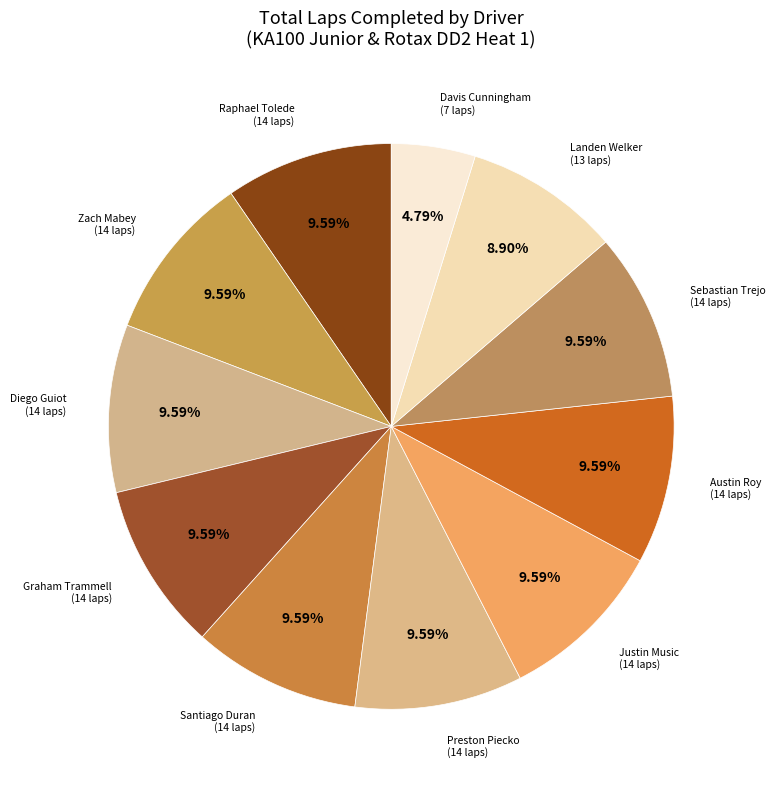

Approximately how many times larger is the value at Preston Piecko compared to Landen Welker?

1.1